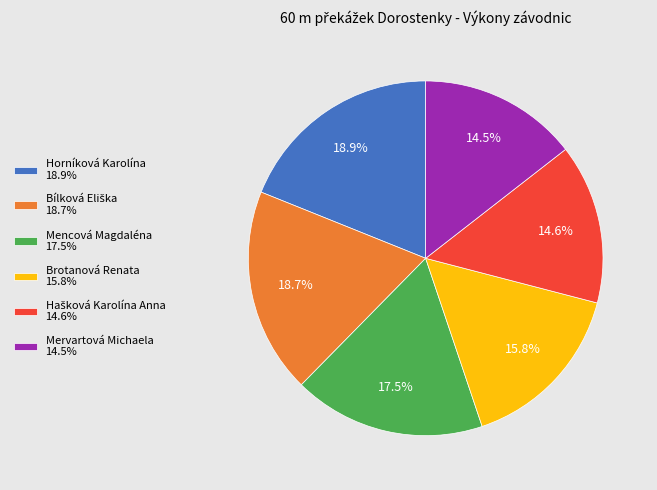

How many slices are in this pie chart?

6